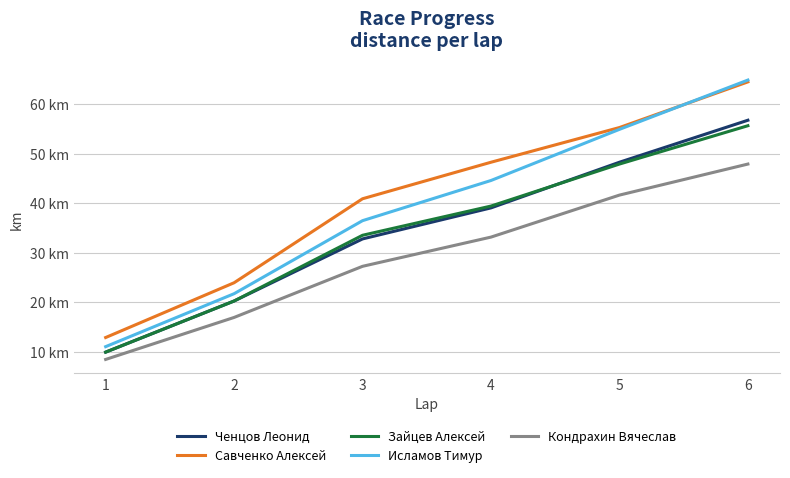

True or false: Исламов Тимур has a value of 61.9 at 4.

False